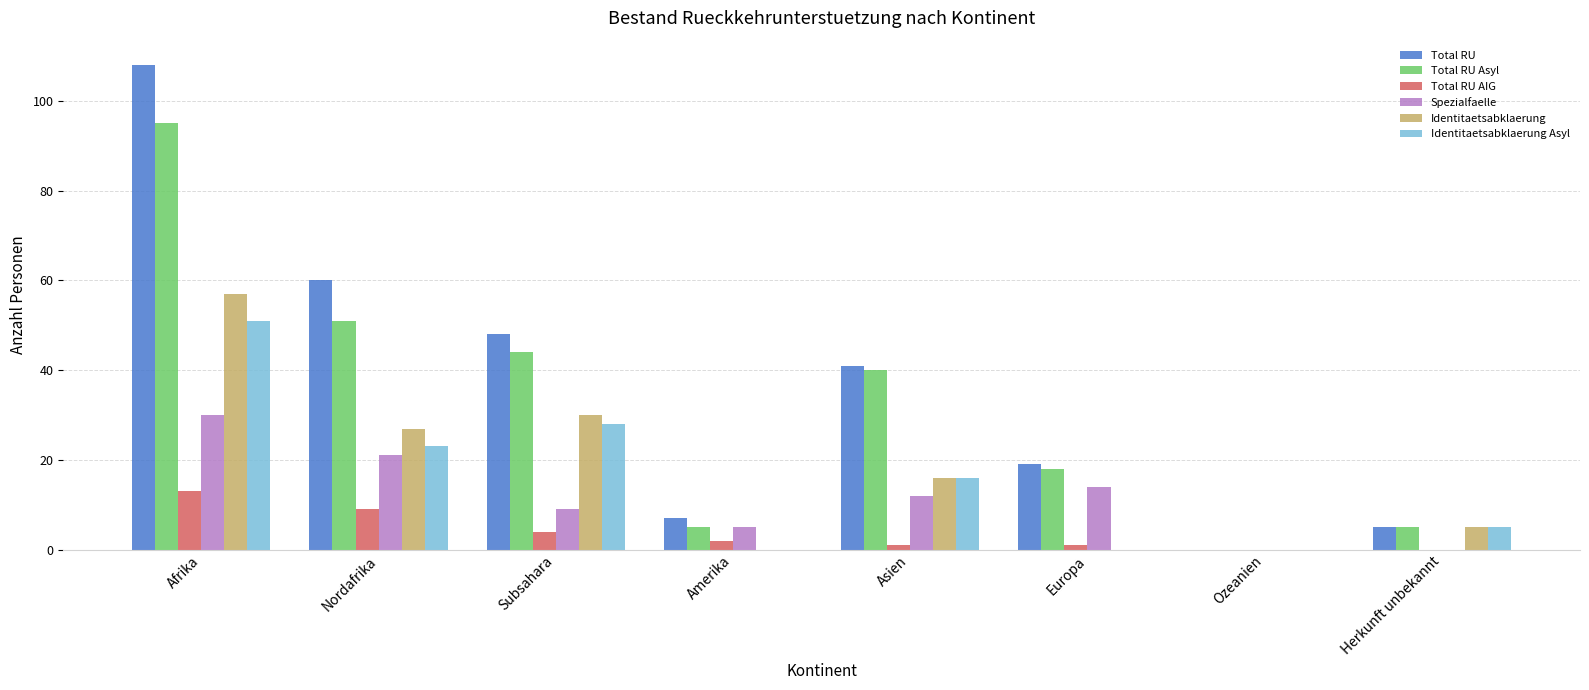

What is the sum of the Total RU values at Herkunft unbekannt and Afrika?

113